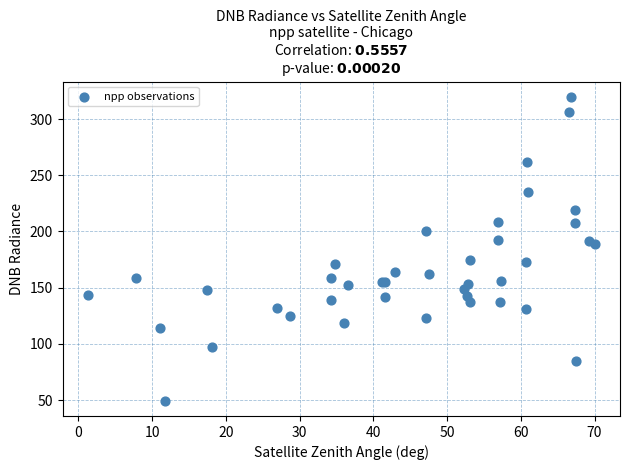

What Y value in the scatter plot is closest to 184?

188.8